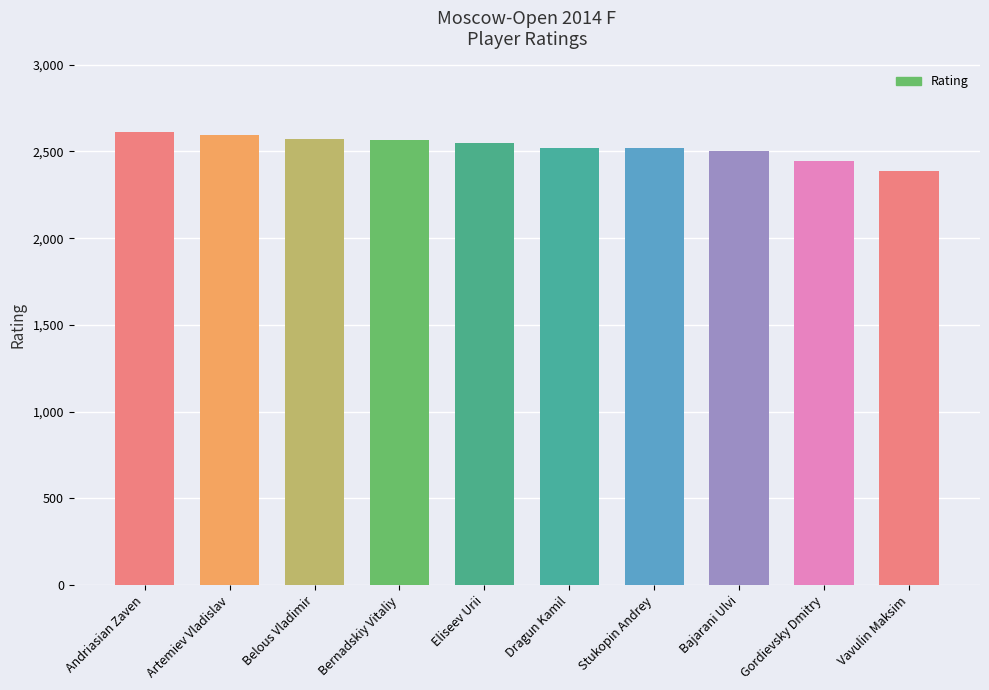

What value does the data have at Eliseev Urii?

2549